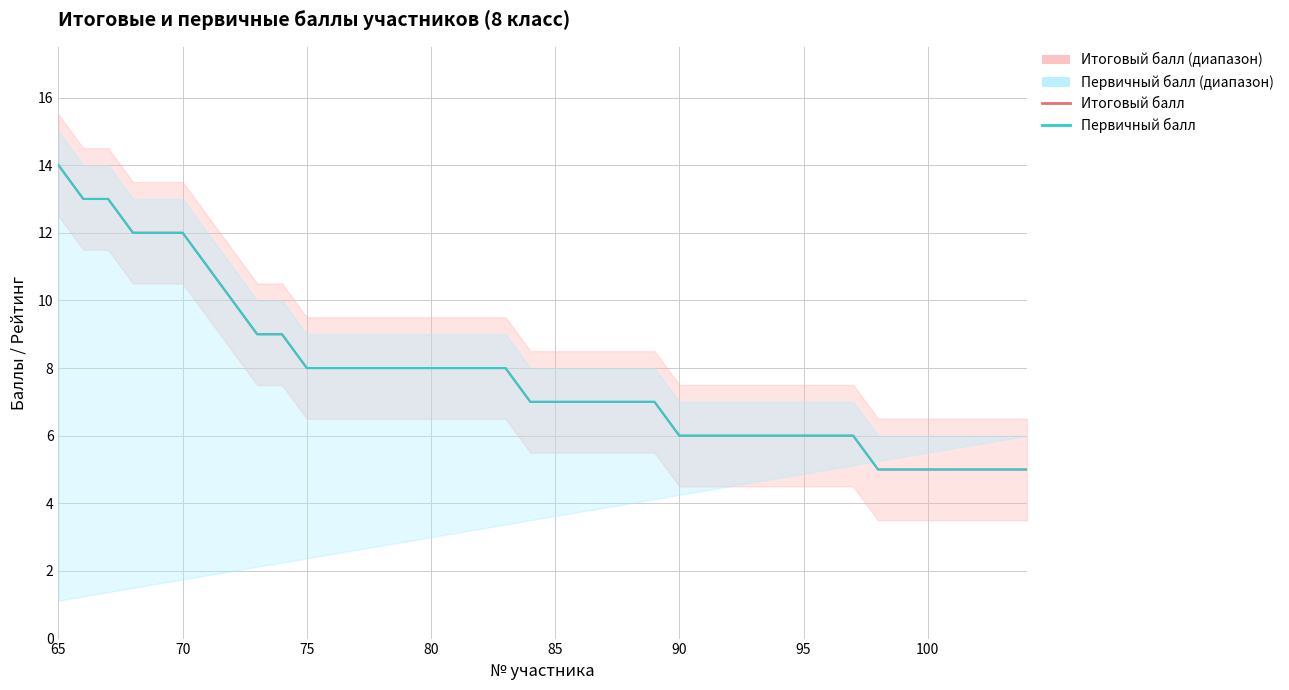

What is the minimum value shown in the chart?

5